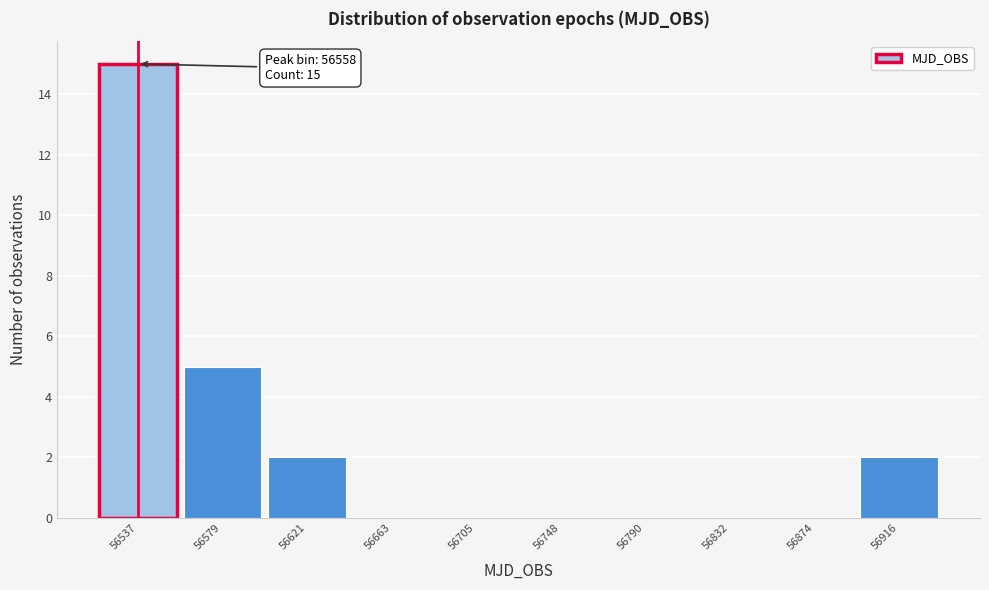

Reading left to right, extract all data points from this chart.

56537=15	56579=5	56621=2	56663=0	56705=0	56748=0	56790=0	56832=0	56874=0	56916=2